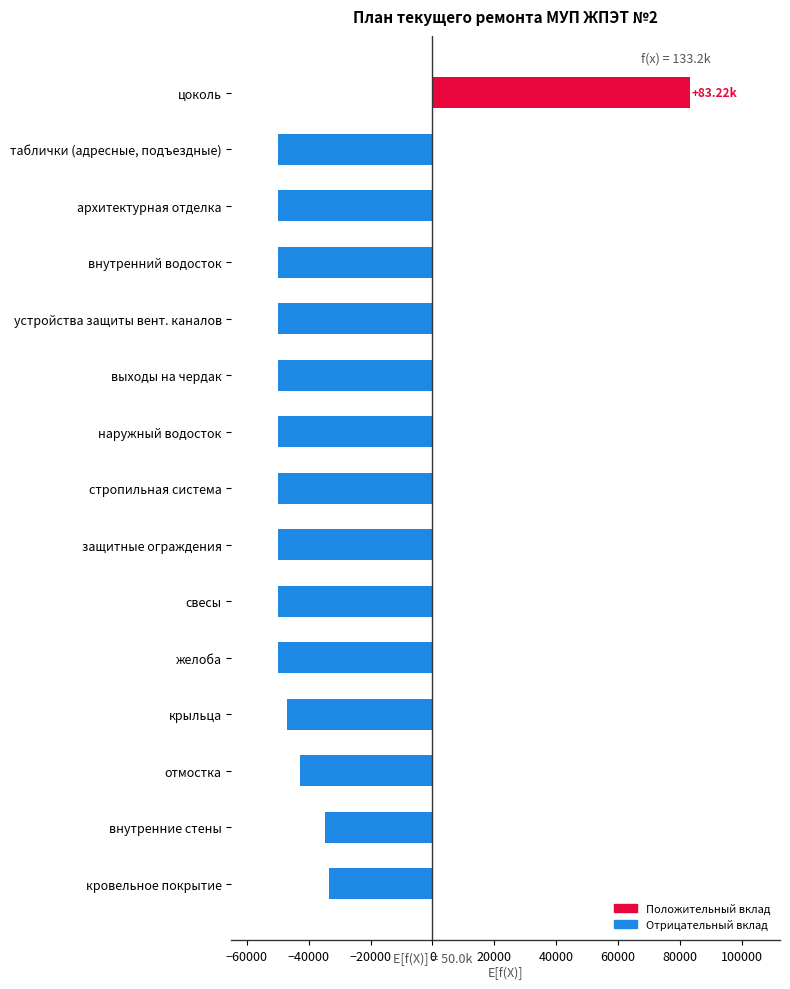

At which label is the value closest to 16611?

кровельное покрытие